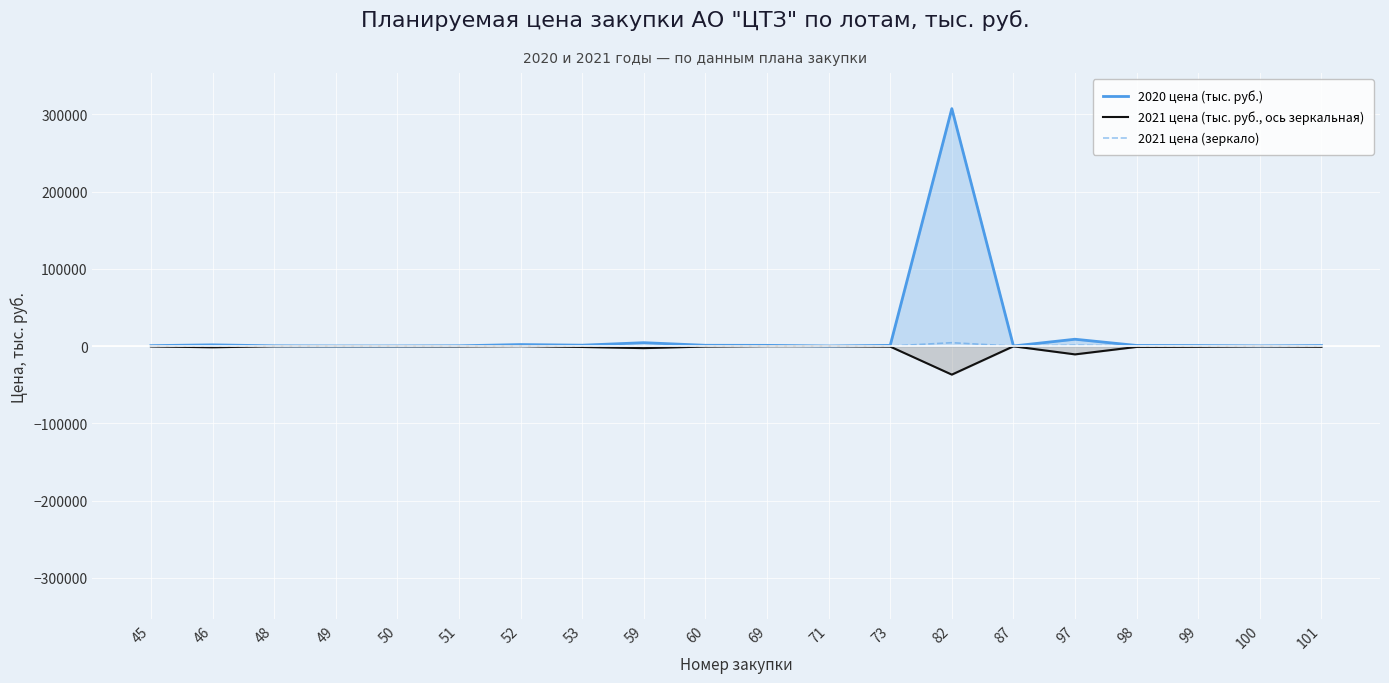

At which category does 2021 цена (зеркало) reach its first local peak?

46